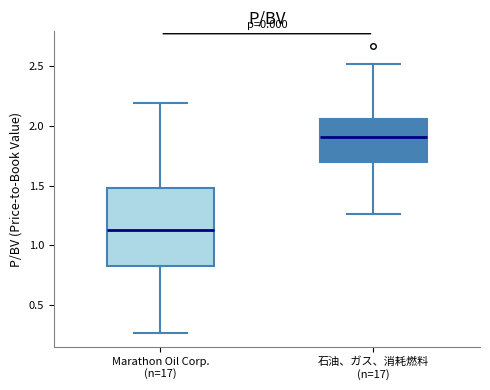

Reading left to right, transcribe this box plot: for each box, give where its median line is, the range the box spans, and where its two whiskers end, as read against the y-axis. The values are not printed on the chart, so give them approximately, as read against the axis.

Marathon Oil Corp. (n=17): median 1.15, box 0.85 to 1.50, whiskers 0.25 to 2.20
石油、ガス、消耗燃料 (n=17): median 1.90, box 1.70 to 2.05, whiskers 1.25 to 2.50